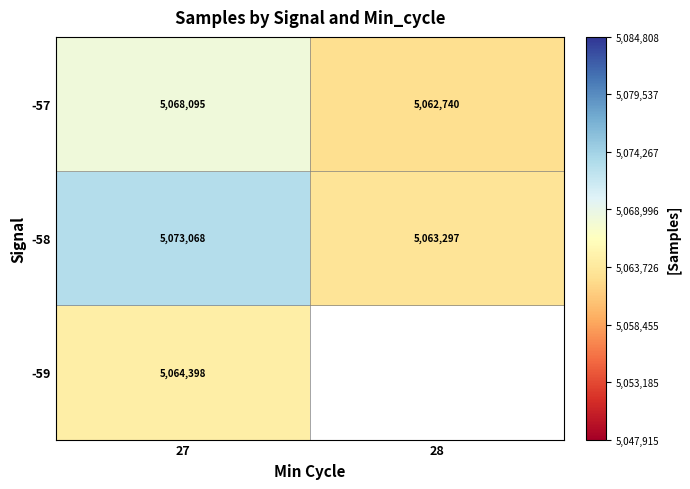

Is the value of -57 at 27 greater than the value of -58 at 27?

No